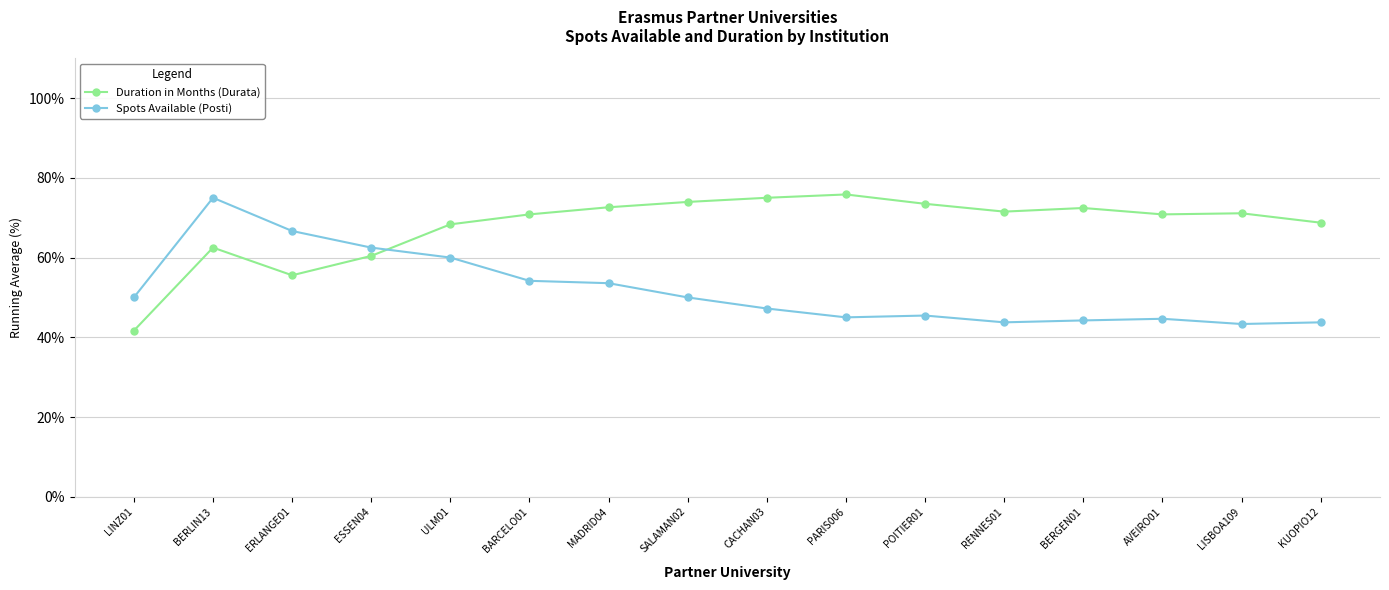

At which category does Duration in Months (Durata) reach its first local valley?

ERLANGE01